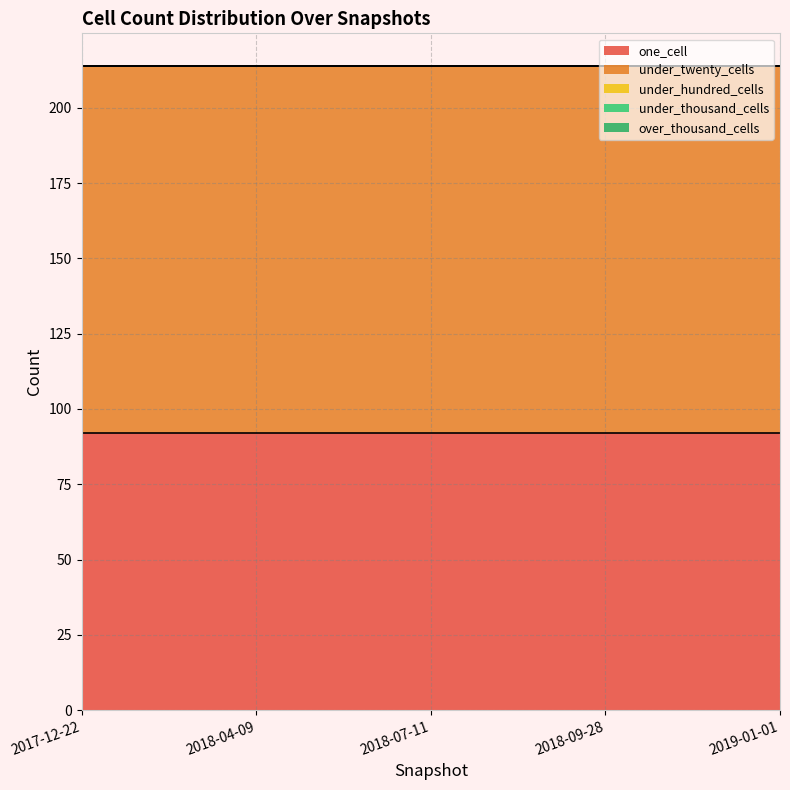

True or false: one_cell has more than 2 interior local peaks.

False